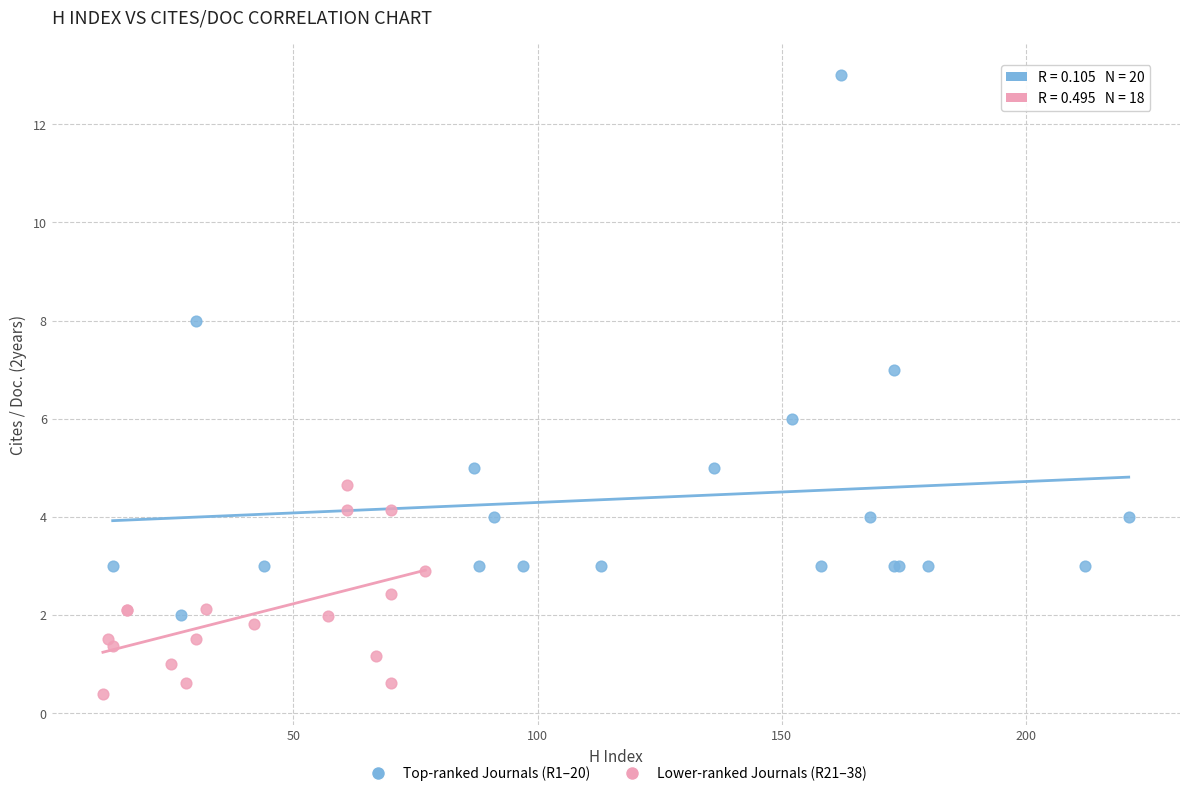

Which series contains the highest Y value?

Top-ranked Journals (R1–20)